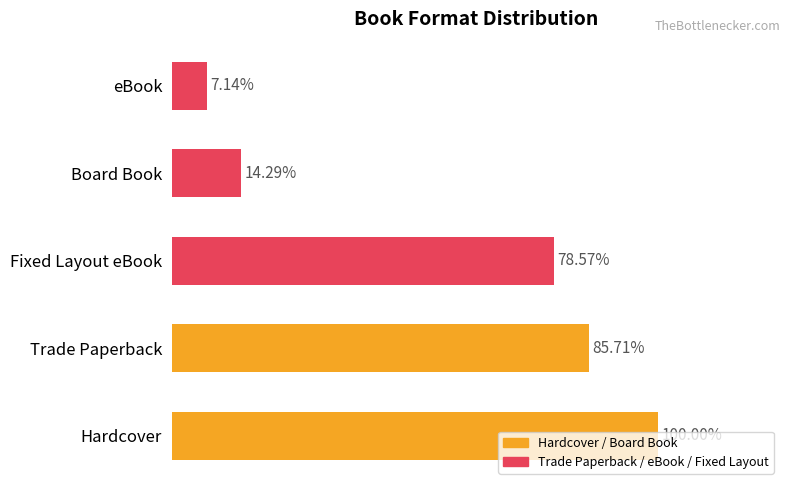

Are the bars horizontal?

Yes